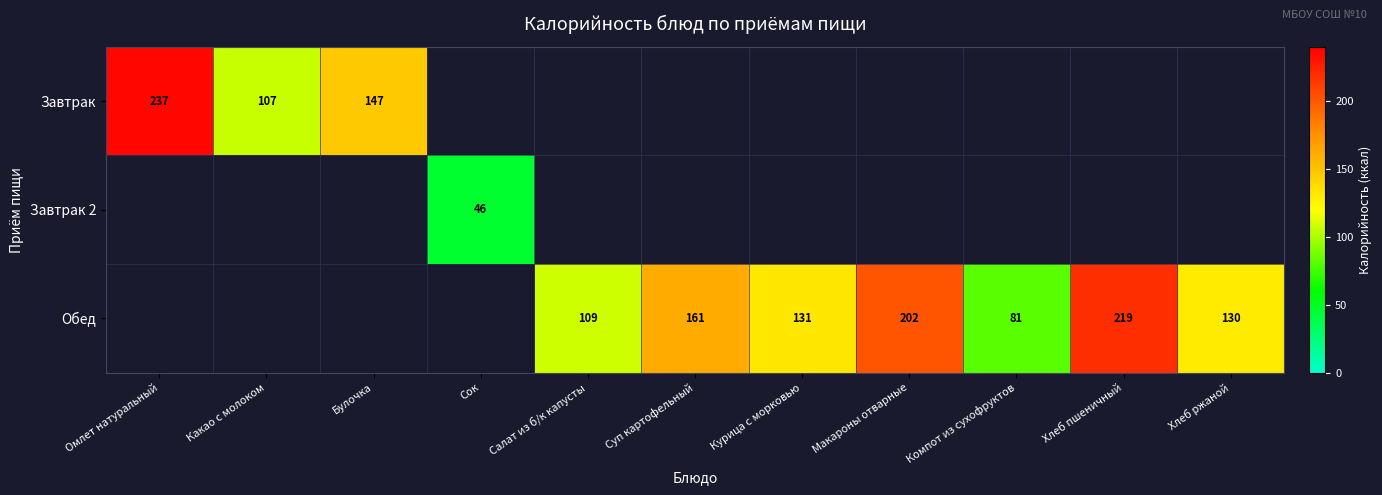

Which series has the largest total across all categories?

Обед